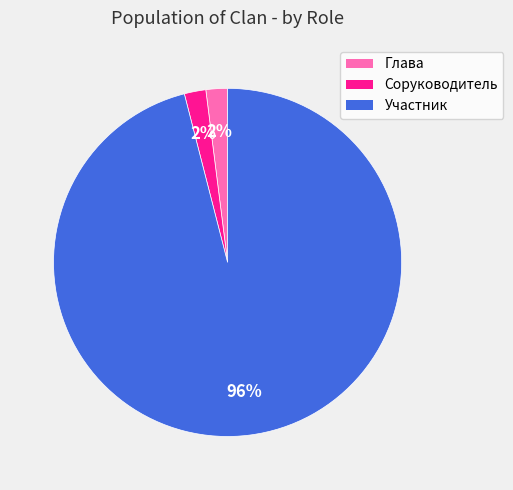

Is there a majority slice in this chart?

Yes